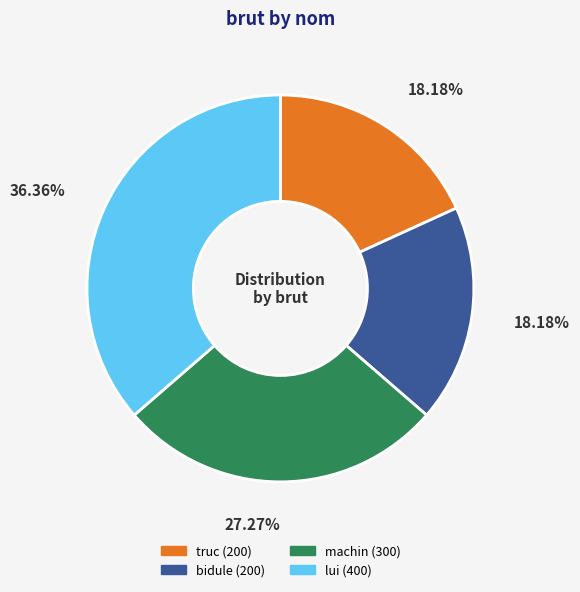

Count the number of slices in the pie.

4